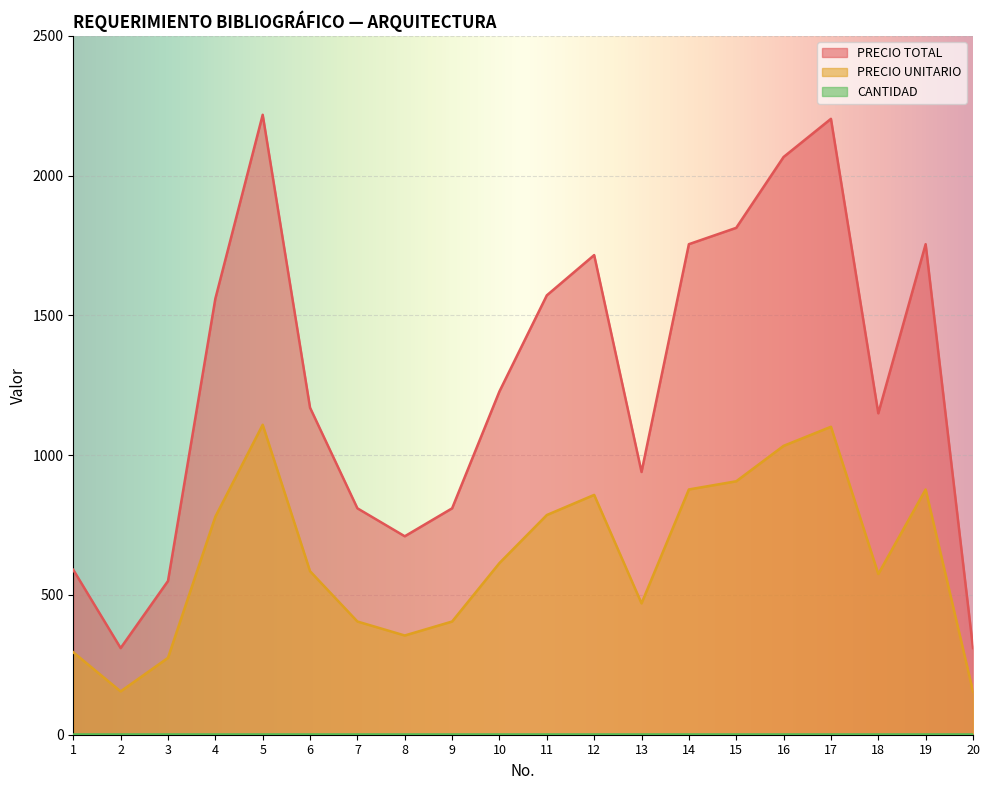

True or false: PRECIO UNITARIO and PRECIO TOTAL intersect in this chart.

False